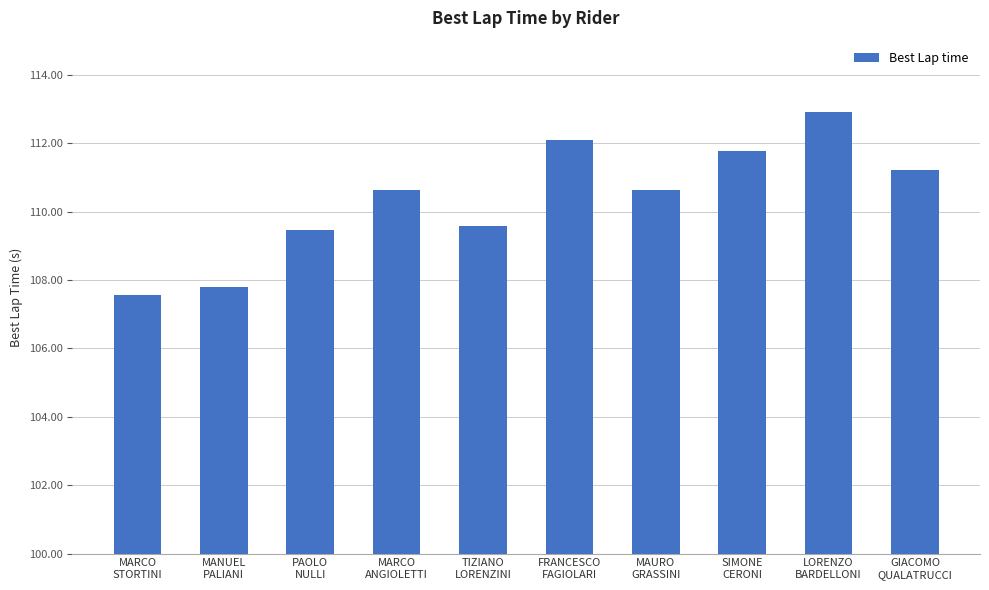

The chart shows a value of 107.6 at MARCO
STORTINI. True or false?

True